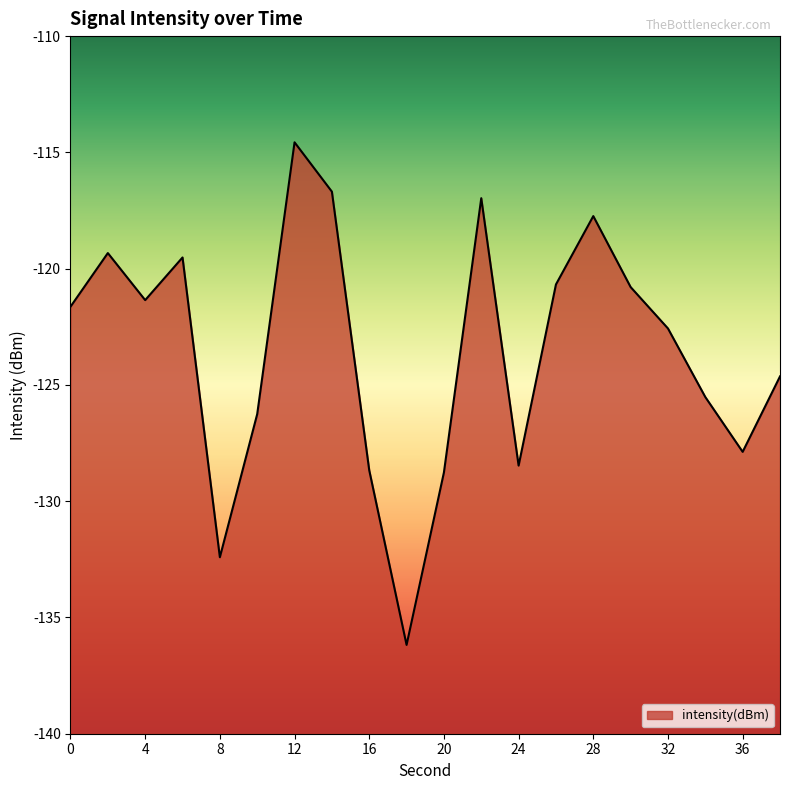

What is the difference between the second highest and minimum values?

19.5